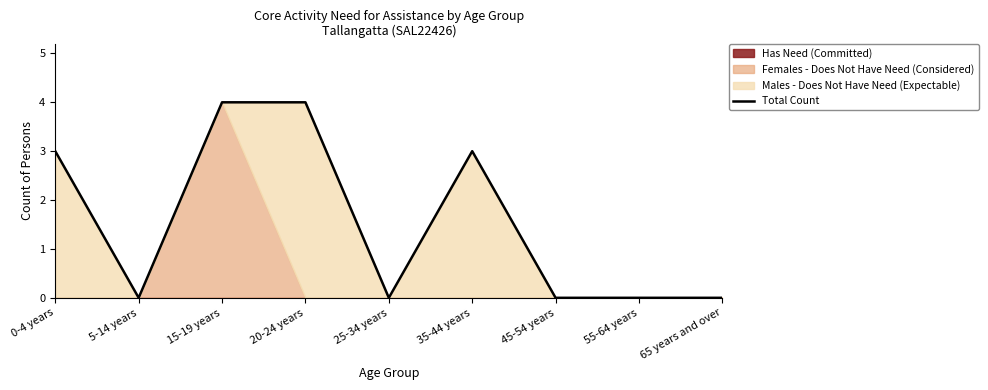

Count the number of categories in the chart.

9